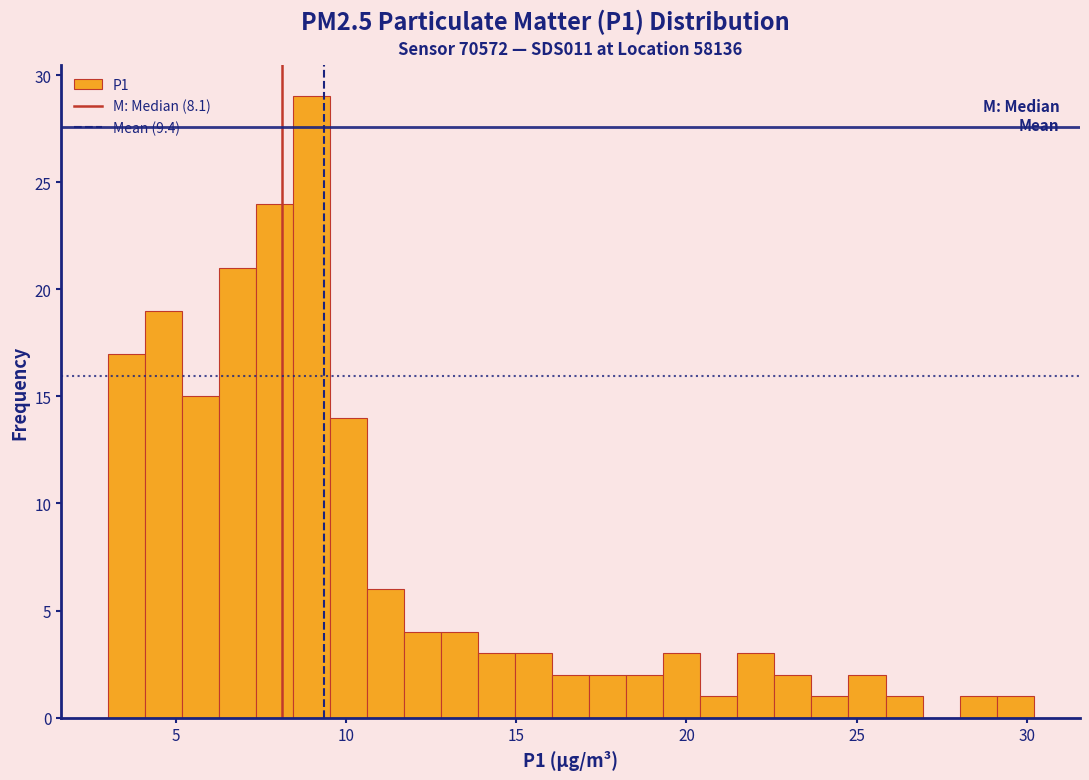

Around what value on the x-axis is the tallest bar? Give the approximate position of its centre, as read against the axis.

9.0